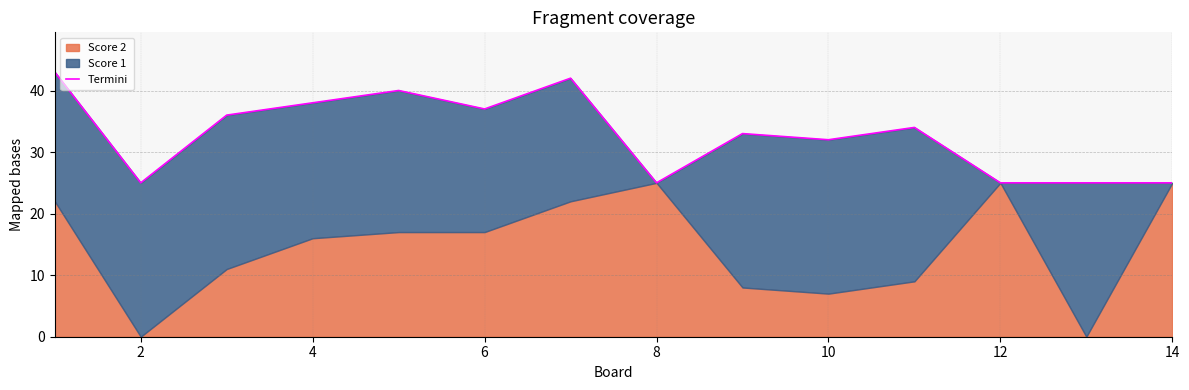

What is the sum of all values?

460